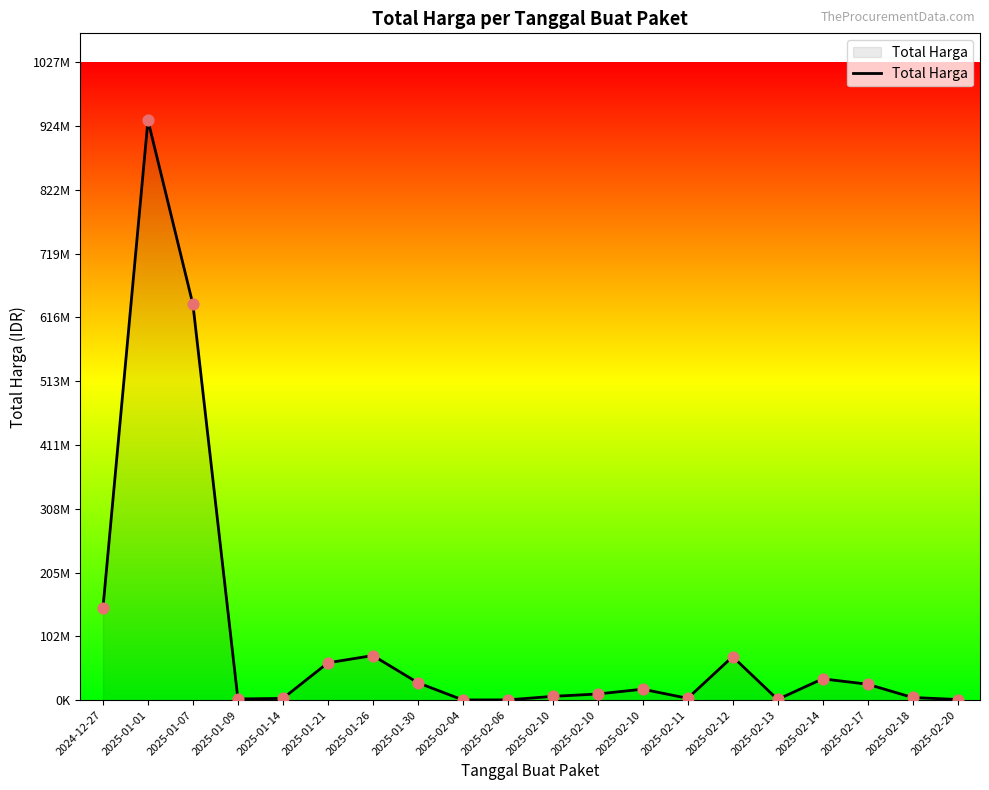

What is the ratio of the value at 2025-02-10 to the value at 2025-01-14?

3.6